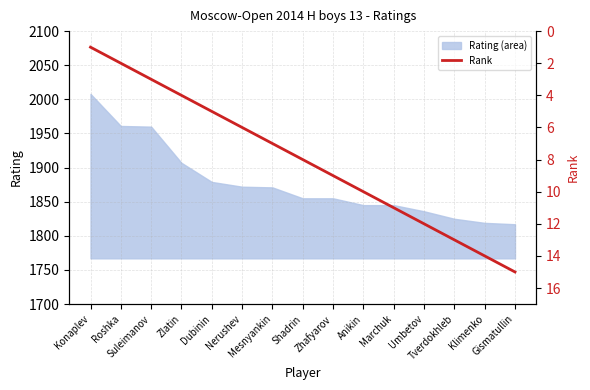

What is the highest value of the Rating (area) series?

2008